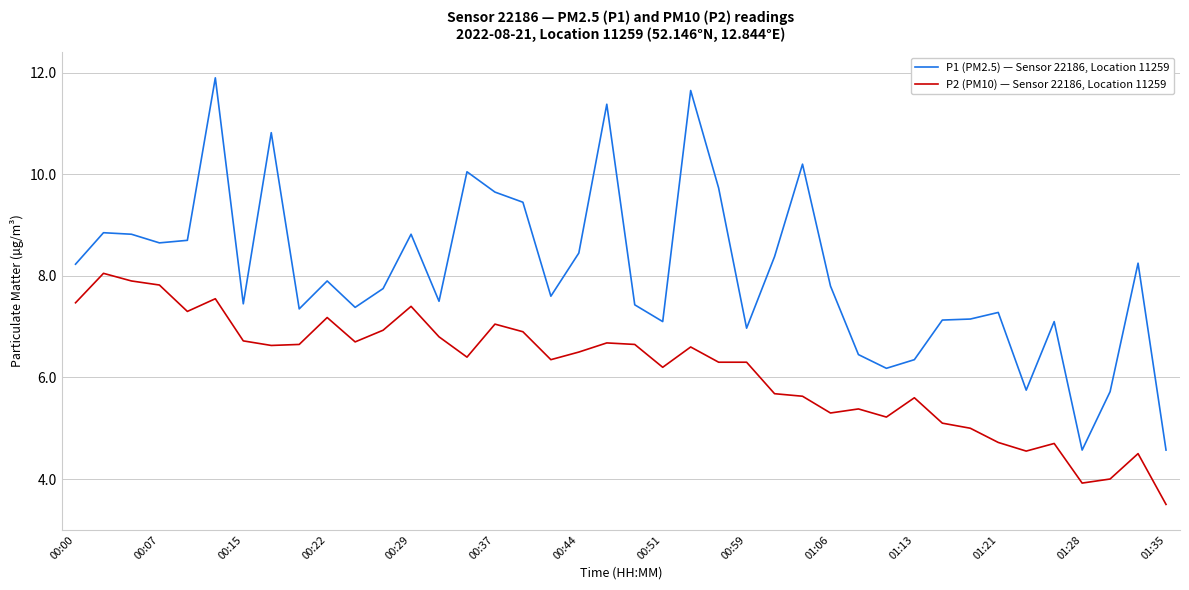

Rank the series by their maximum value, from lowest to highest.

P2 (PM10) — Sensor 22186, Location 11259, P1 (PM2.5) — Sensor 22186, Location 11259